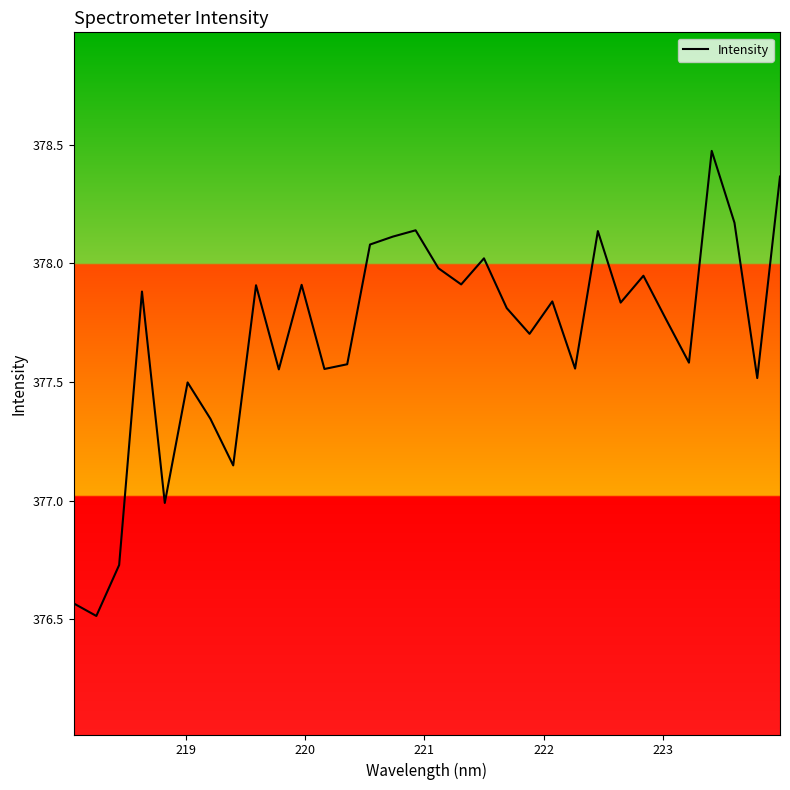

What is the minimum value shown in the chart?

376.5